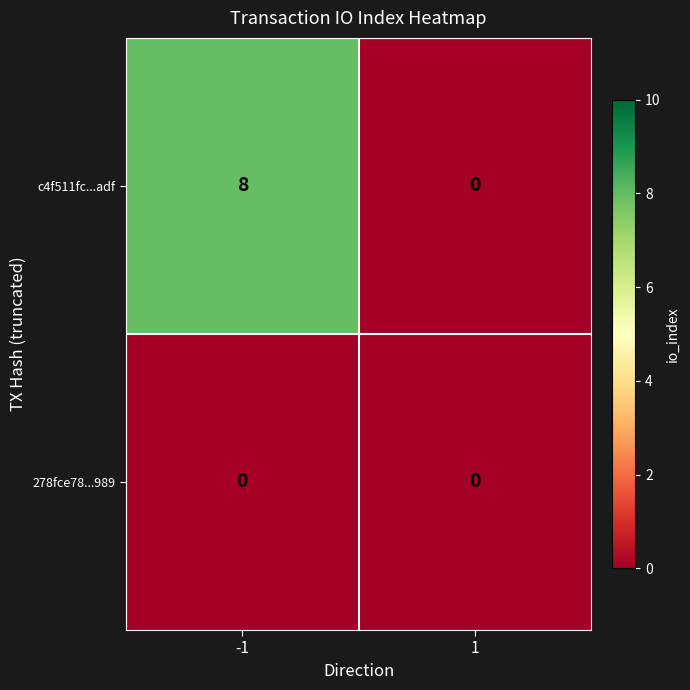

Which series changed the most between -1 and 1?

c4f511fc...adf